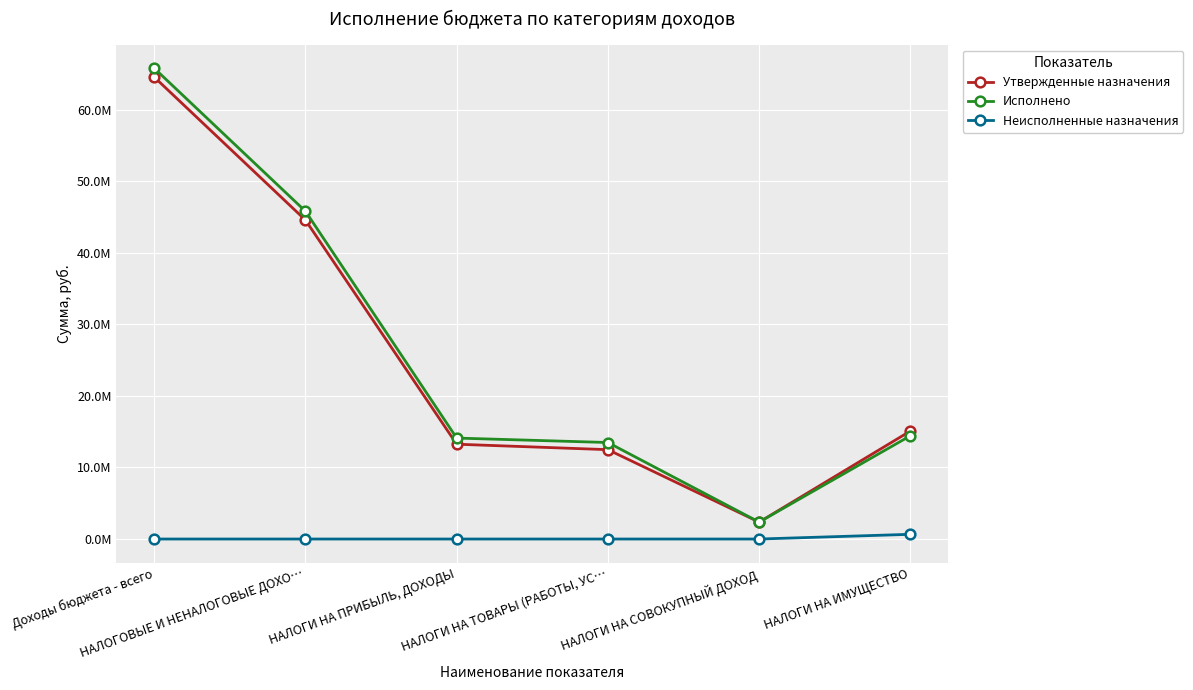

In Исполнено, how many points are lower than both neighbors (excluding endpoints)?

1